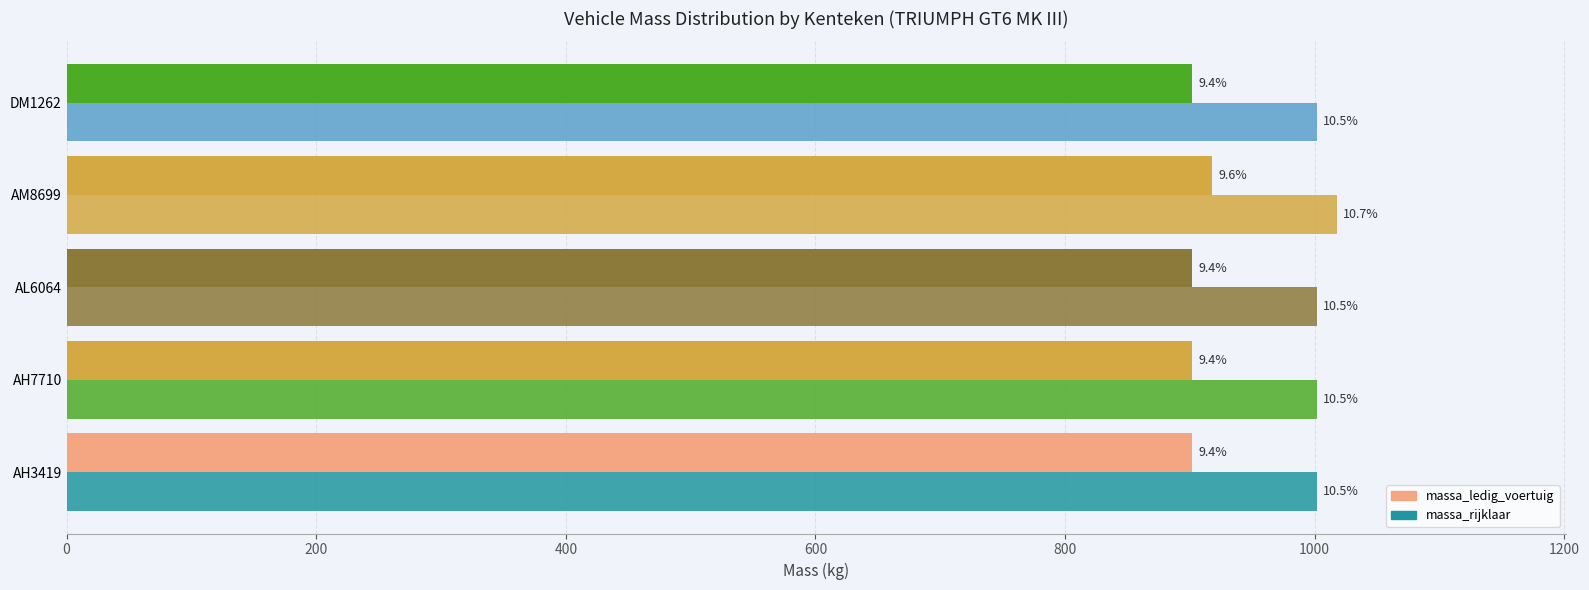

How many values in the massa_ledig_voertuig series exceed 902?

1